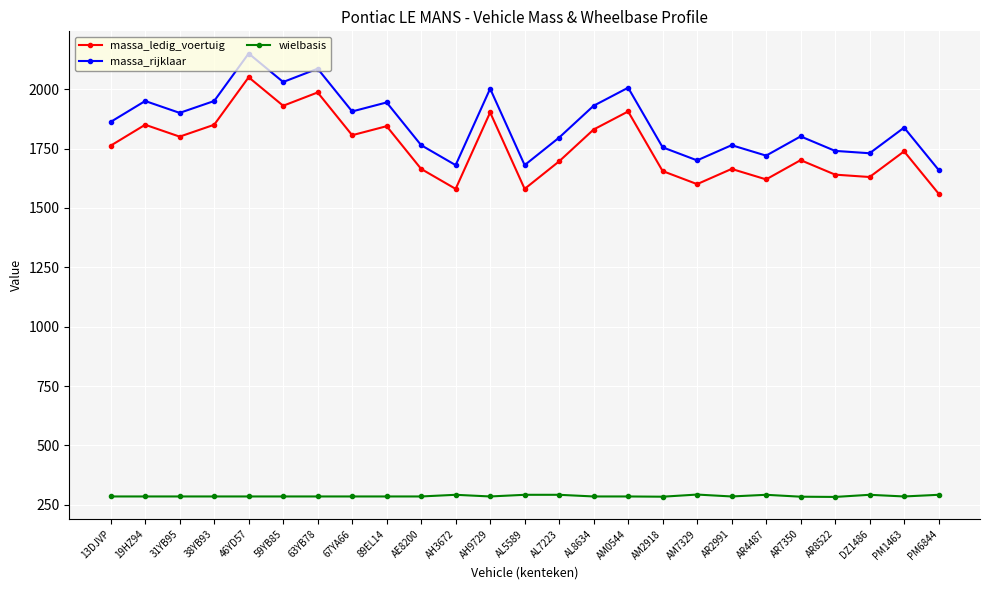

How many lines are shown in the chart?

3